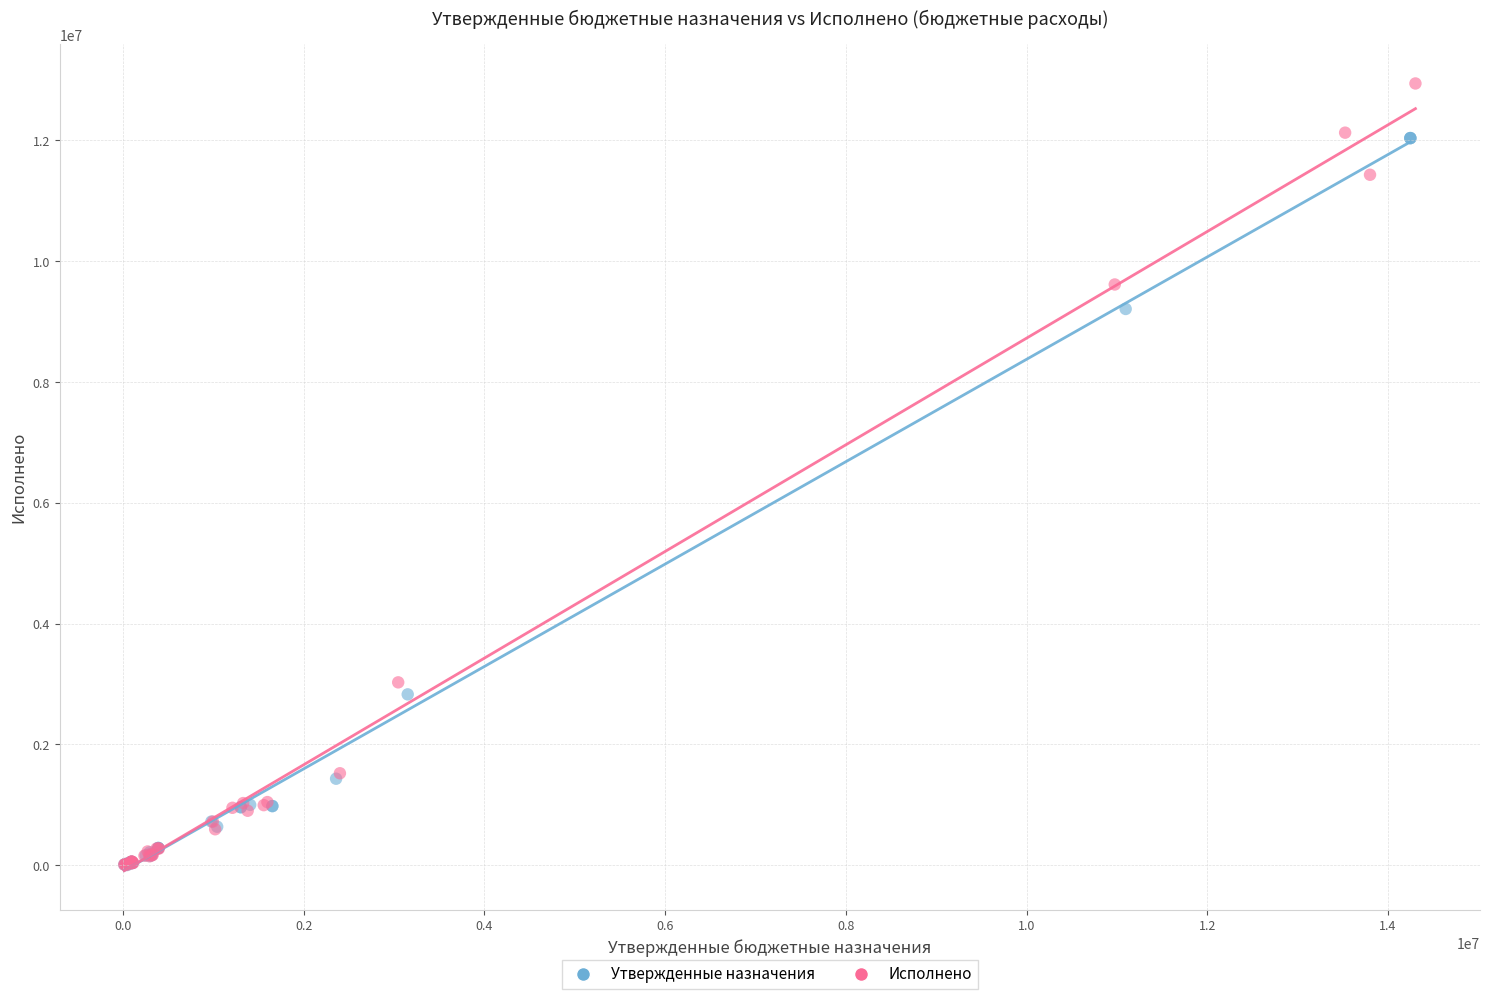

Which series has the widest spread of Y values?

Исполнено